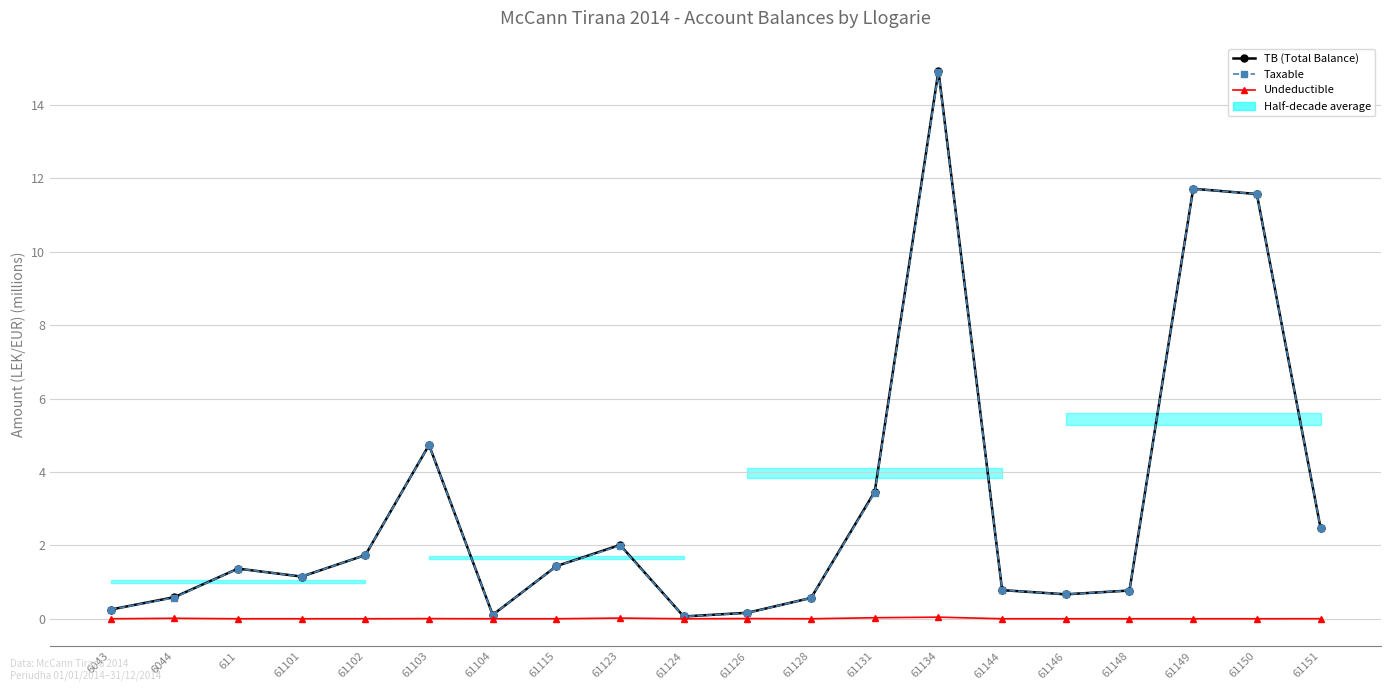

Reading left to right, what are all the values shown in this chart?

TB (Total Balance): 6043=0.3	6044=0.6	611=1.4	61101=1.1	61102=1.7	61103=4.7	61104=0.1	61115=1.4	61123=2.0	61124=0.1	61126=0.2	61128=0.6	61131=3.5	61134=14.9	61144=0.8	61146=0.7	61148=0.8	61149=11.7	61150=11.6	61151=2.5
Taxable: 6043=0.3	6044=0.6	611=1.4	61101=1.1	61102=1.7	61103=4.7	61104=0.1	61115=1.4	61123=2.0	61124=0.1	61126=0.2	61128=0.6	61131=3.4	61134=14.9	61144=0.8	61146=0.7	61148=0.8	61149=11.7	61150=11.6	61151=2.5
Undeductible: 6043=0.0	6044=0.0	611=0.0	61101=0.0	61102=0.0	61103=0.0	61104=0.0	61115=0.0	61123=0.0	61124=0.0	61126=0.0	61128=0.0	61131=0.0	61134=0.0	61144=0.0	61146=0.0	61148=0.0	61149=0.0	61150=0.0	61151=0.0